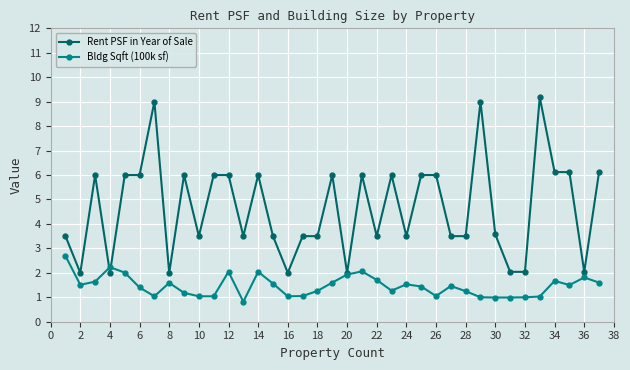

What is the highest value of the Bldg Sqft (100k sf) series?

2.7